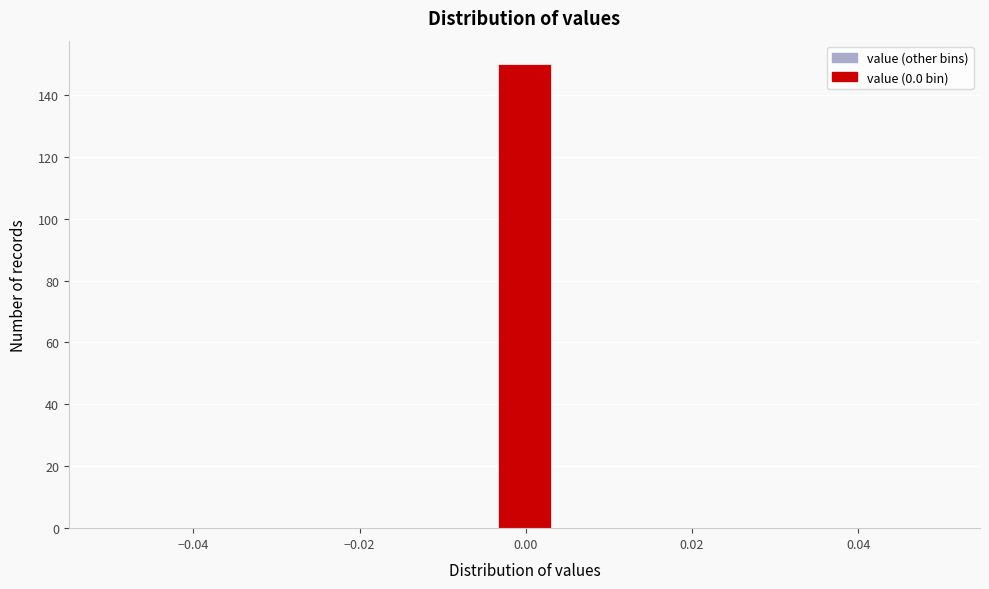

Around what value on the x-axis is the tallest bar? Give the approximate position of its centre, as read against the axis.

0.000